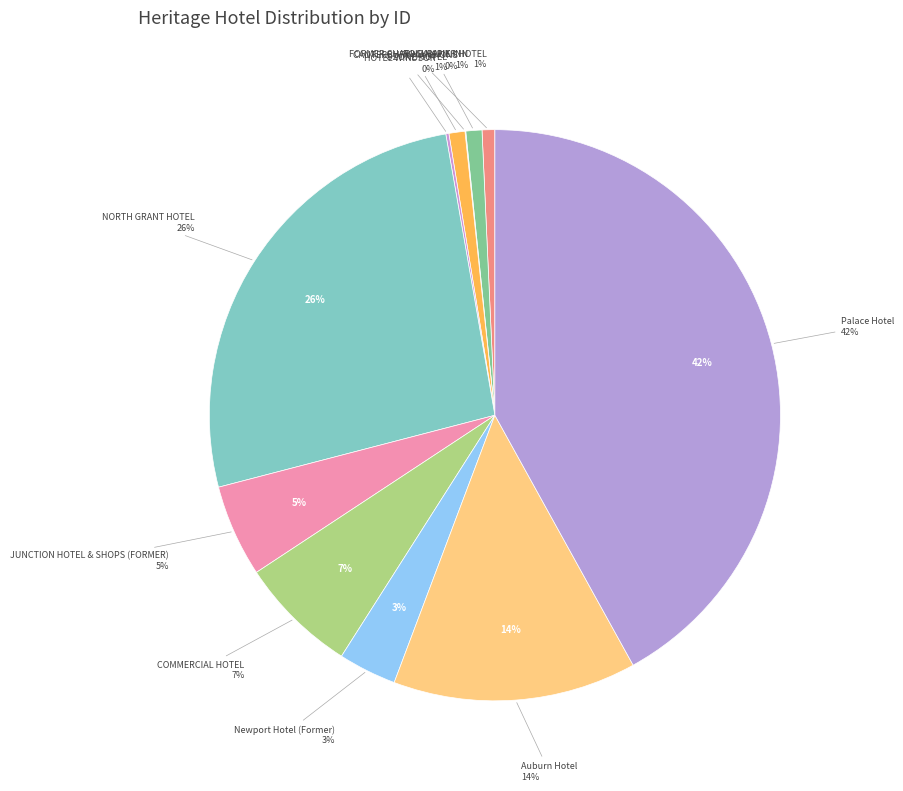

What is the total percentage of COMMERCIAL HOTEL and Auburn Hotel?

20.5%